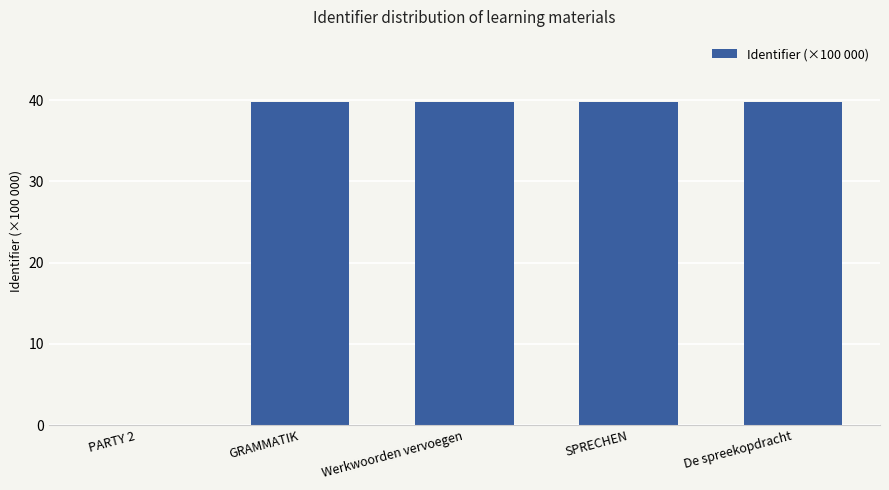

What is the sum of the values at De spreekopdracht and SPRECHEN?

79.6